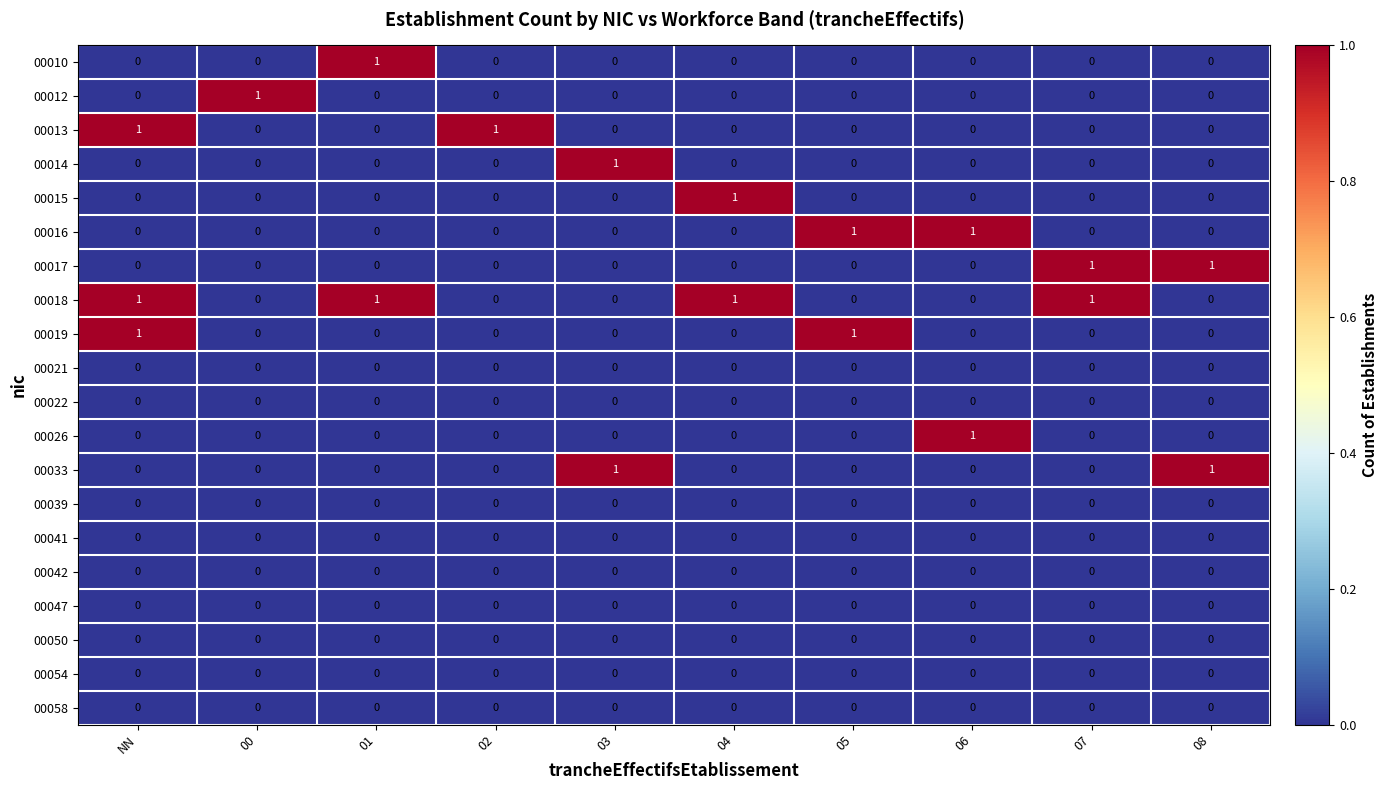

How many values in 00017 are above zero?

2